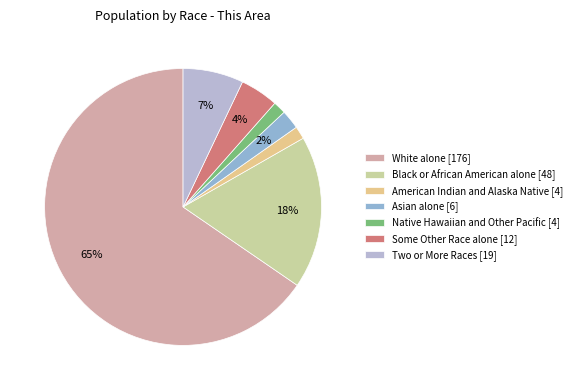

Which slice is the smallest?

American Indian and Alaska Native